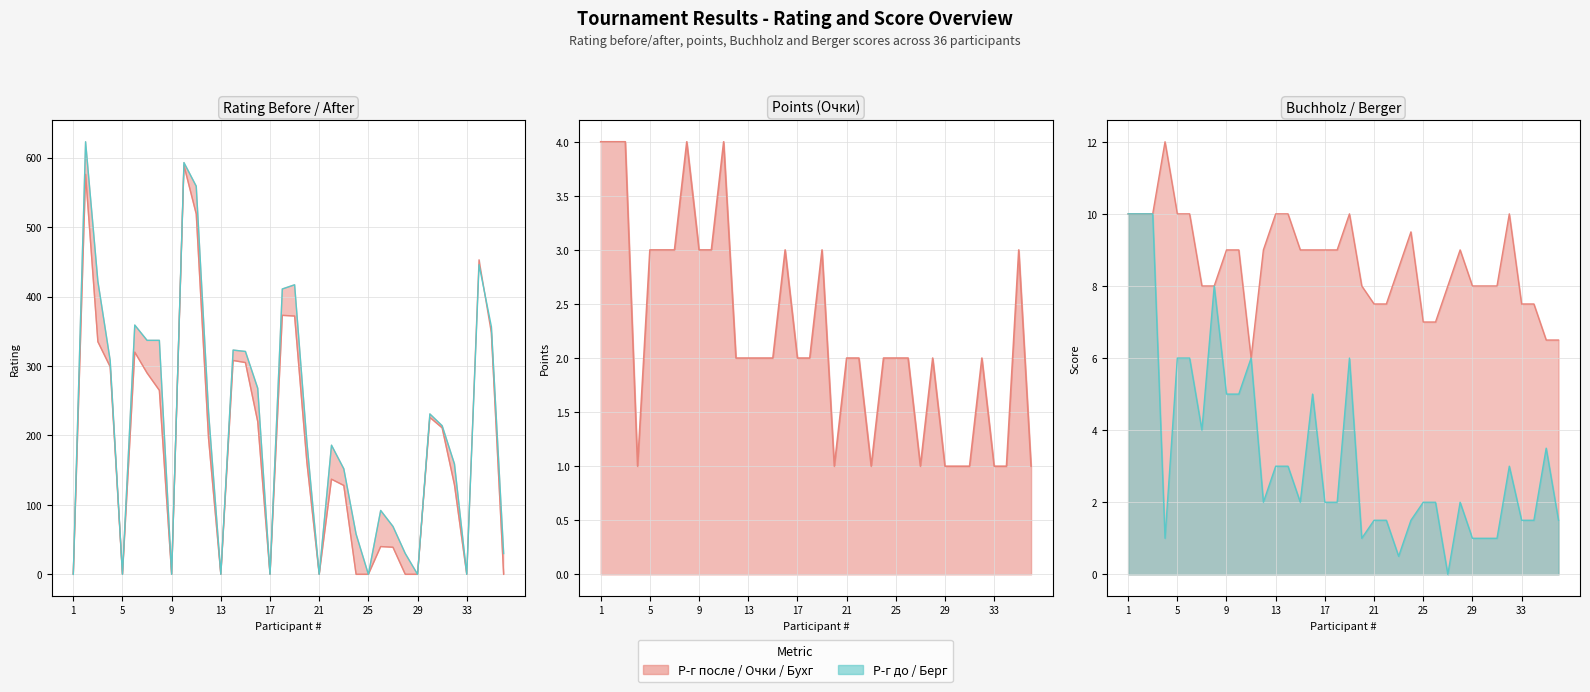

What is the sum of the Очки values at 29 and 19?

4.0